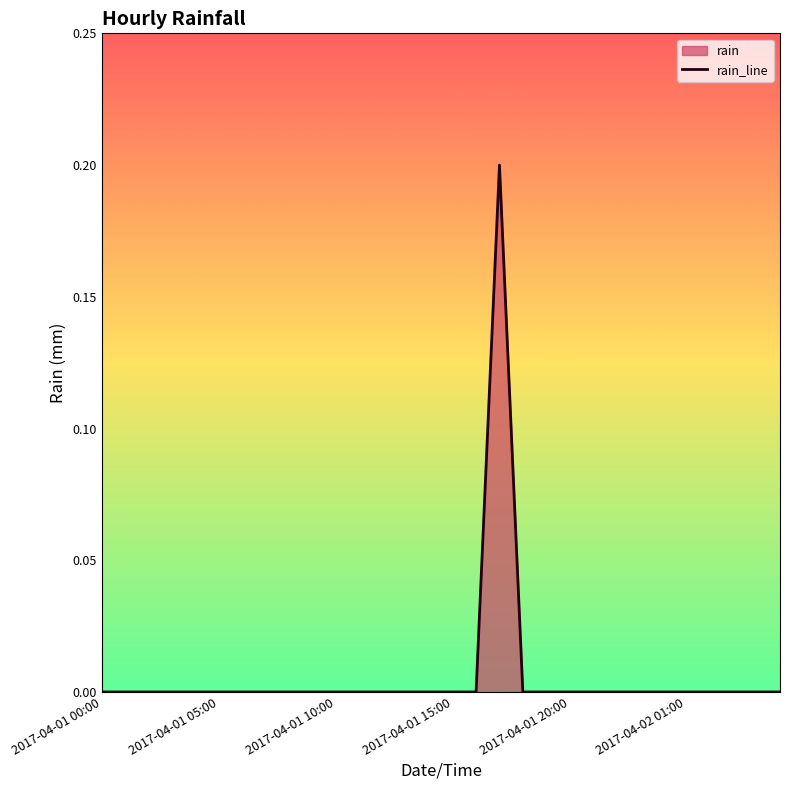

Where is the data nearest to the value 0?

2017-04-01 00:00